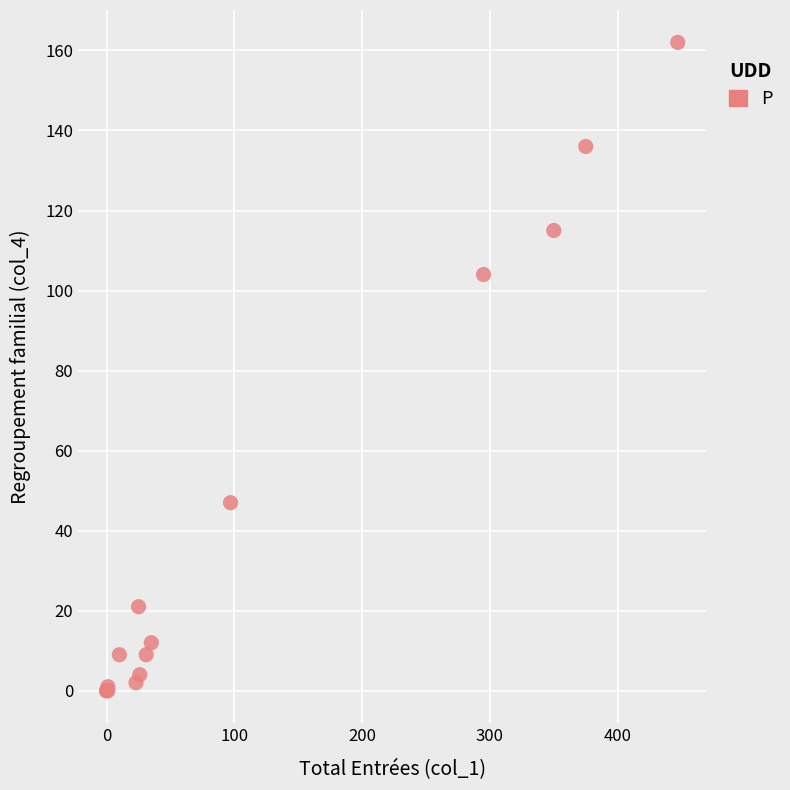

What Y value in the scatter plot is closest to 81?

104